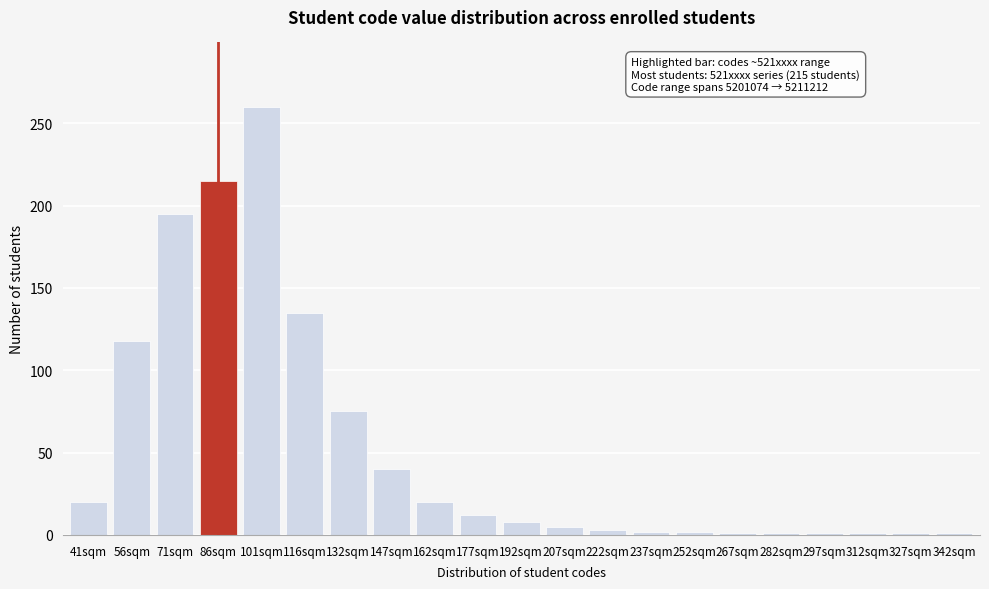

What is the label of the 9th bar from the right?

222sqm